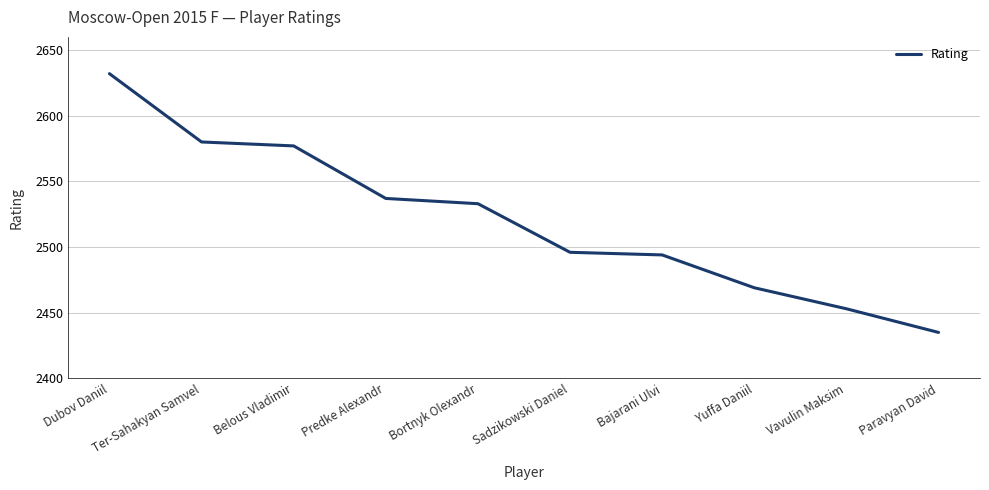

Which label corresponds to the smallest value in the chart?

Paravyan David